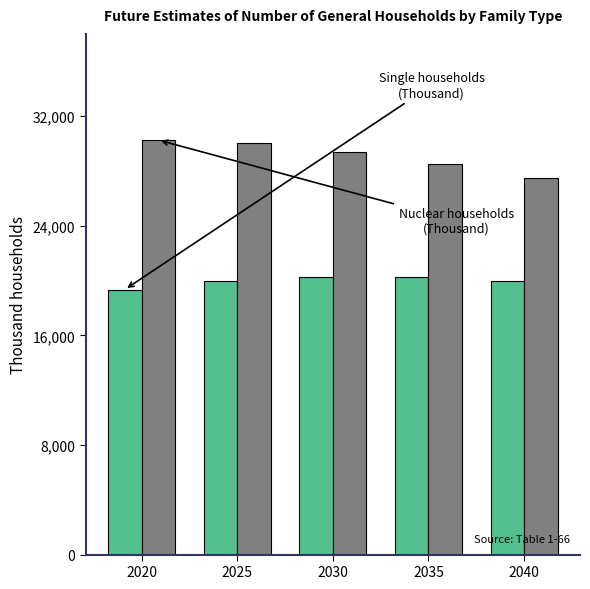

What is the difference between the highest and lowest values at 2040?

7519